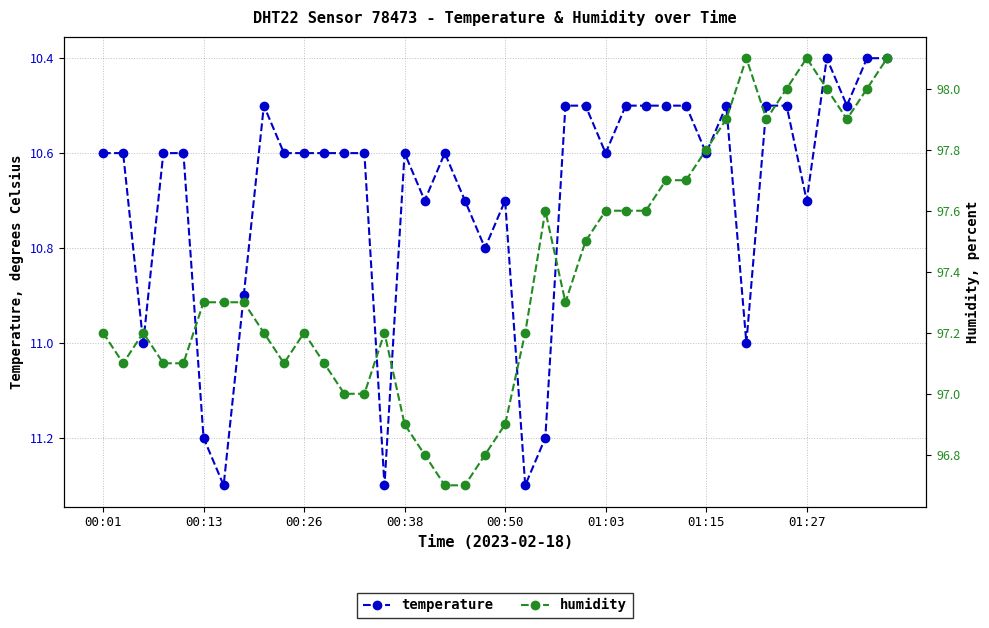

The temperature series shows 14.6 at 00:13. True or false?

False